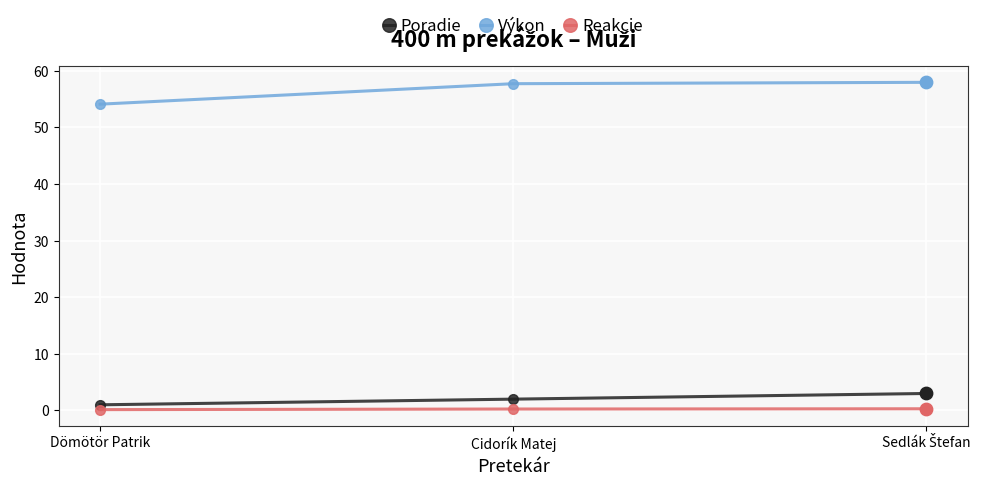

Is the value of Výkon at Dömötör Patrik greater than the value of Reakcie at Cidorík Matej?

Yes